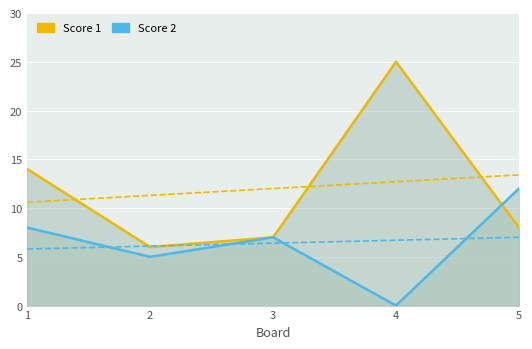

At which category does Score 1 reach its first local peak?

4